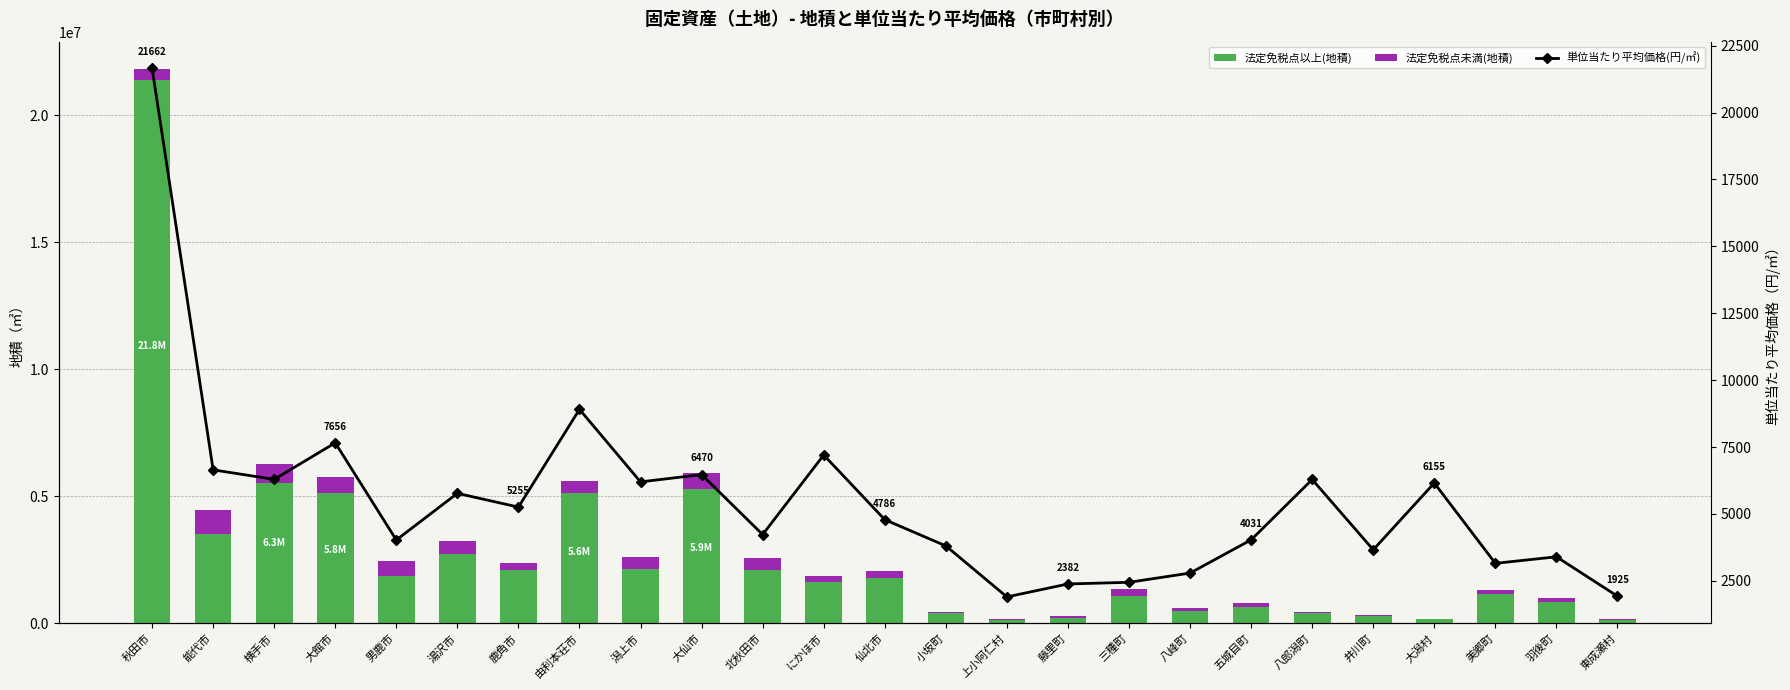

List the series in order of their peak value, lowest first.

単位当たり平均価格(円/㎡), 法定免税点未満(地積), 法定免税点以上(地積)